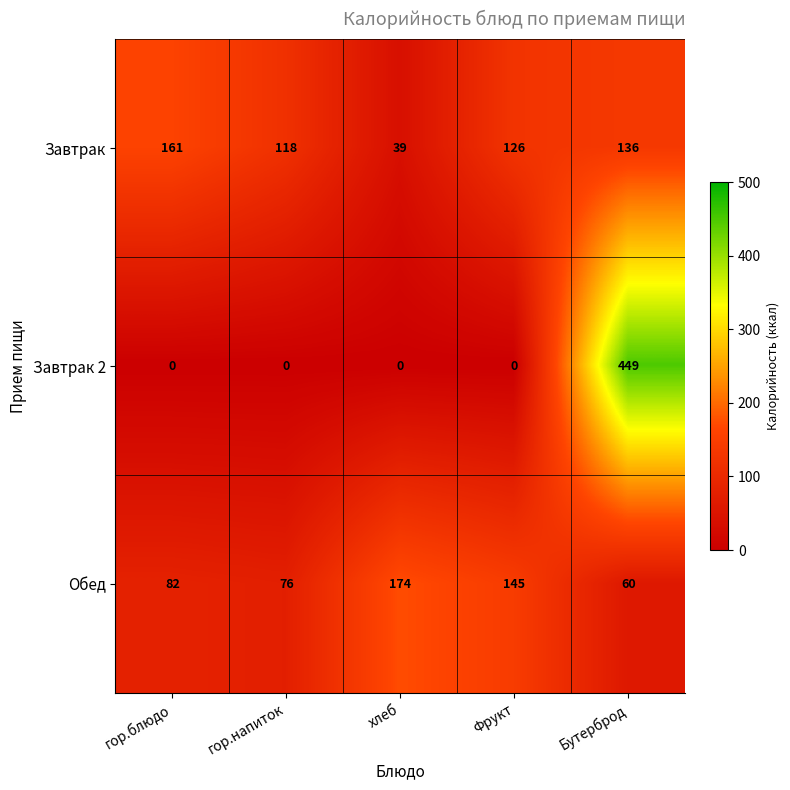

How many categories are shown in the chart?

5